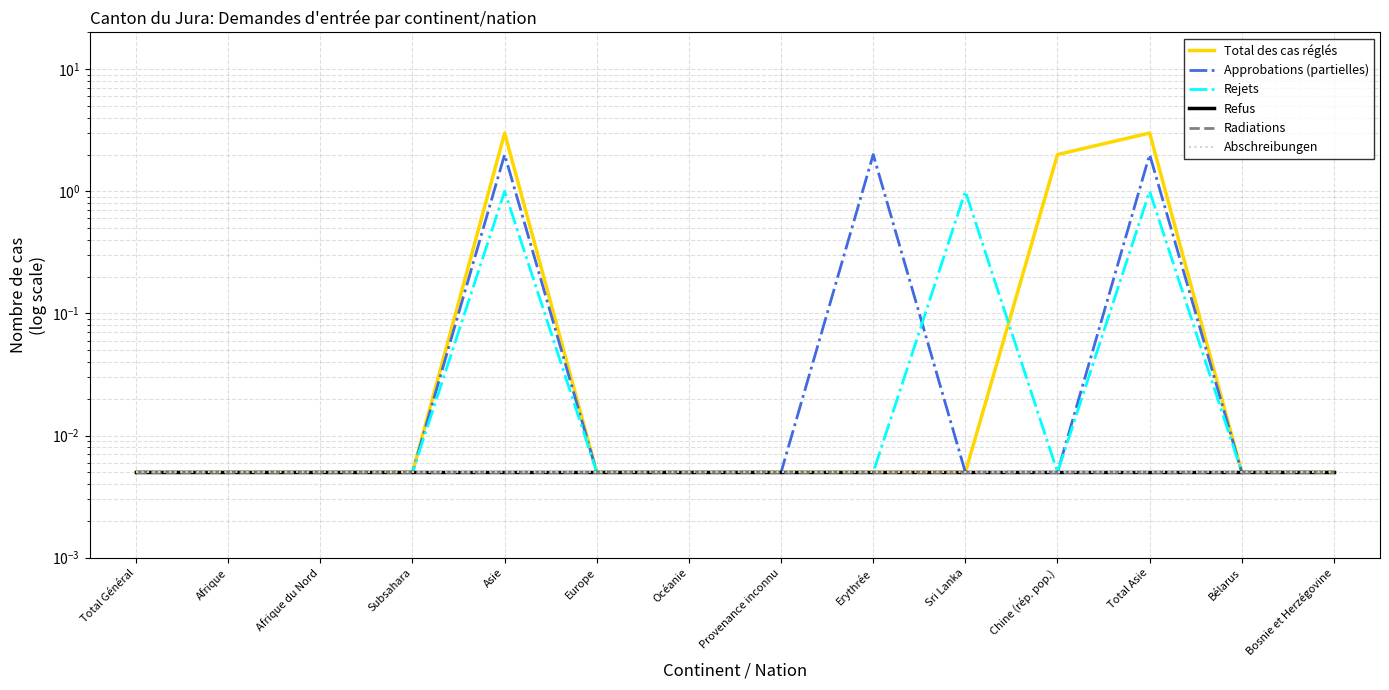

At how many categories does at least one series exceed 0?

14